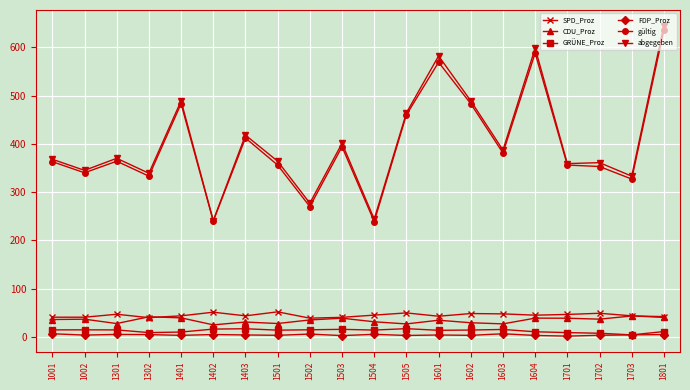

What is the maximum value shown in the chart?

645.0